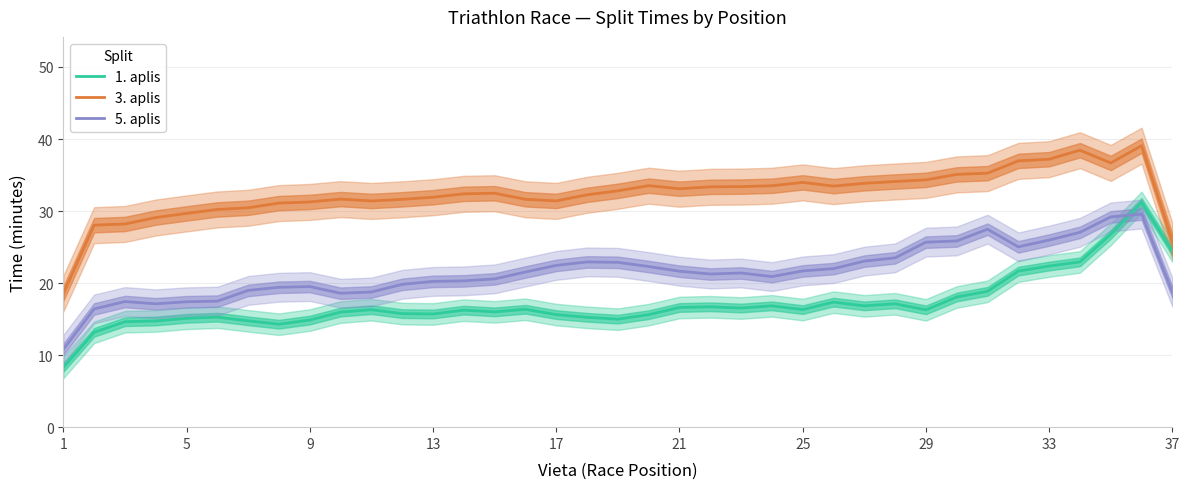

What is the difference between the maximum and minimum values in the 3. aplis series?

20.5